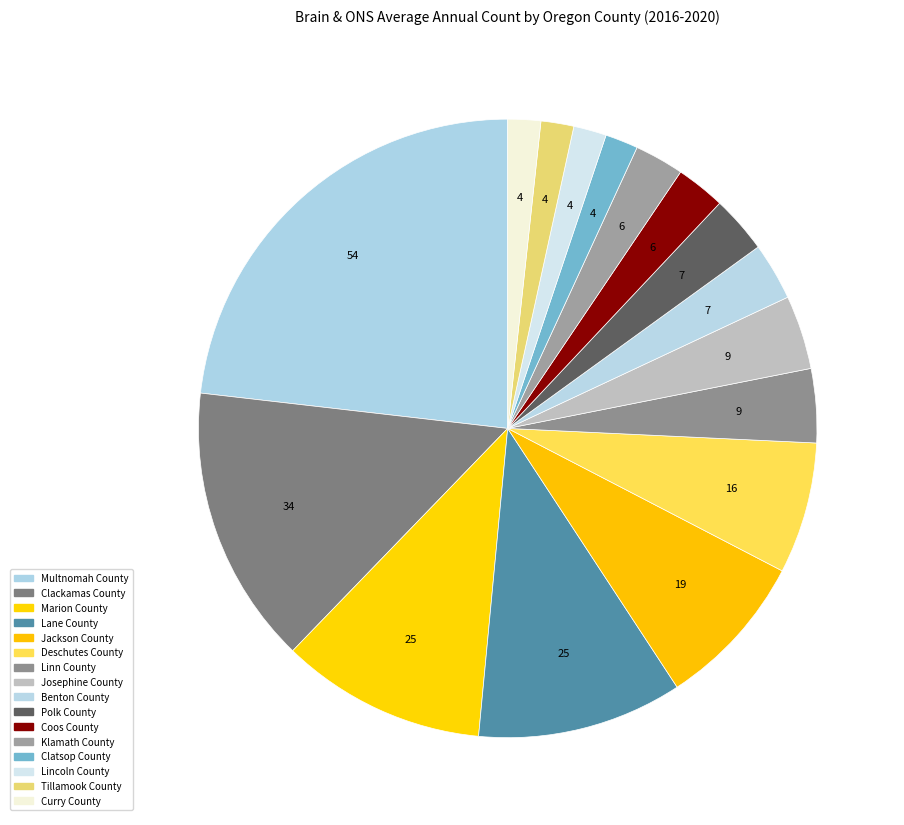

How many segments does this pie chart have?

16